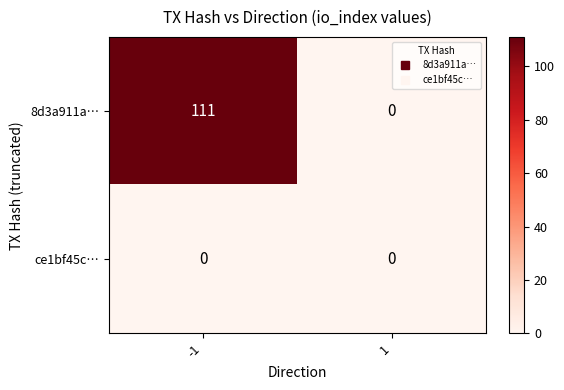

How many categories are shown in the chart?

2